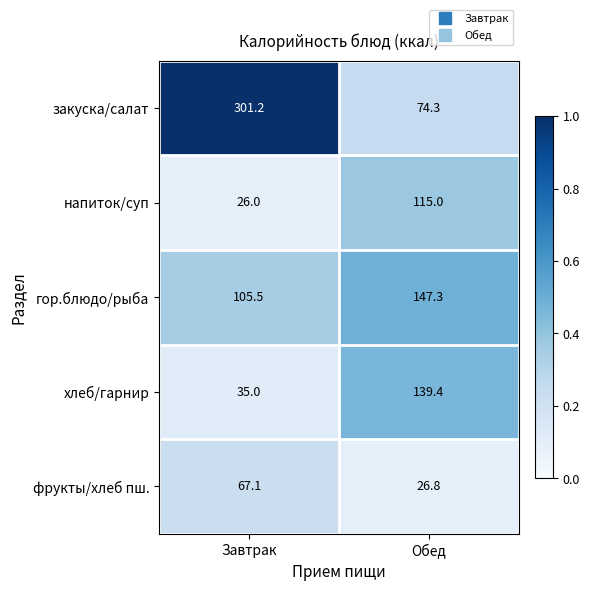

Is it true that гор.блюдо/рыба equals 169.9 at Завтрак?

False